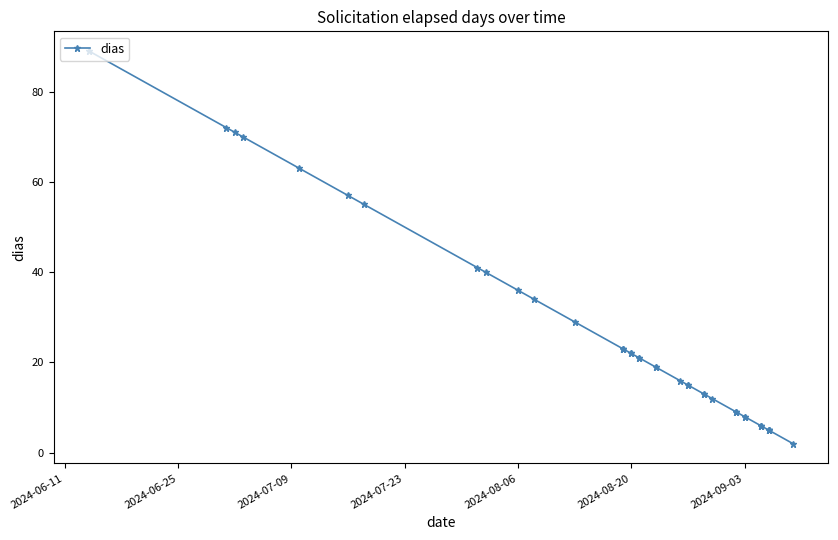

What is the difference between the maximum and minimum values?

87